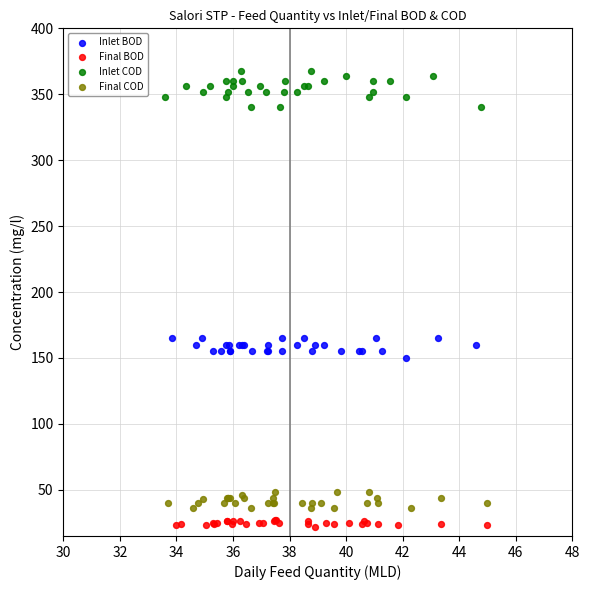

Which series has the largest Y range (max minus min)?

Inlet COD